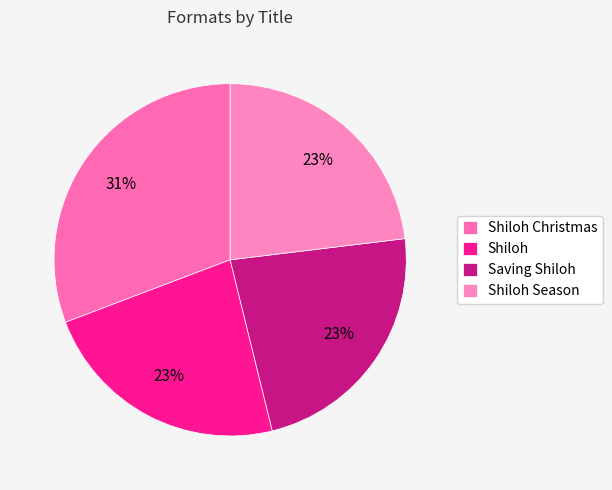

Is it true that Shiloh is 31% of the pie?

False